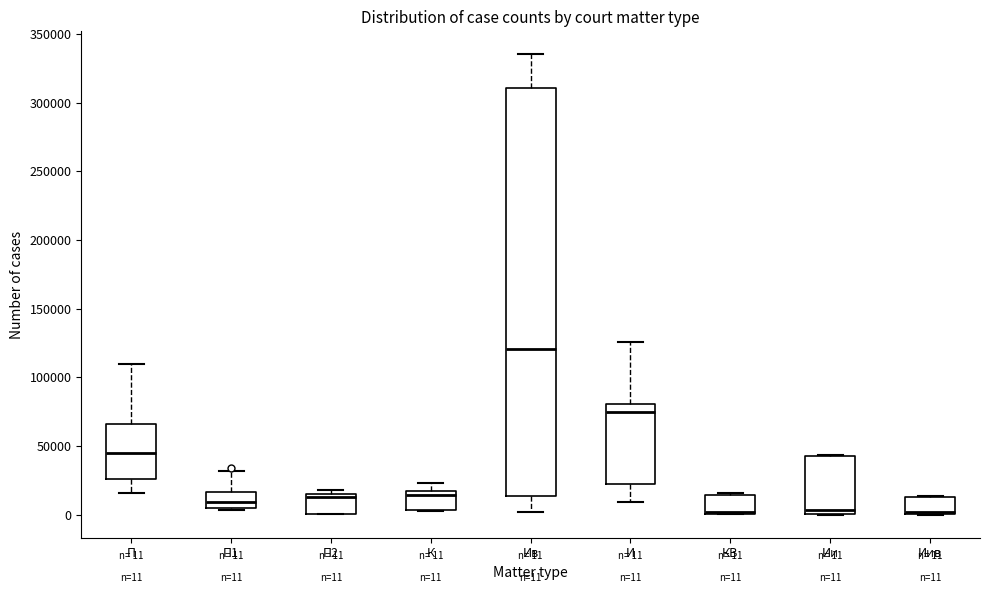

Which box is the tallest, from its lower edge to its upper edge?

Ив